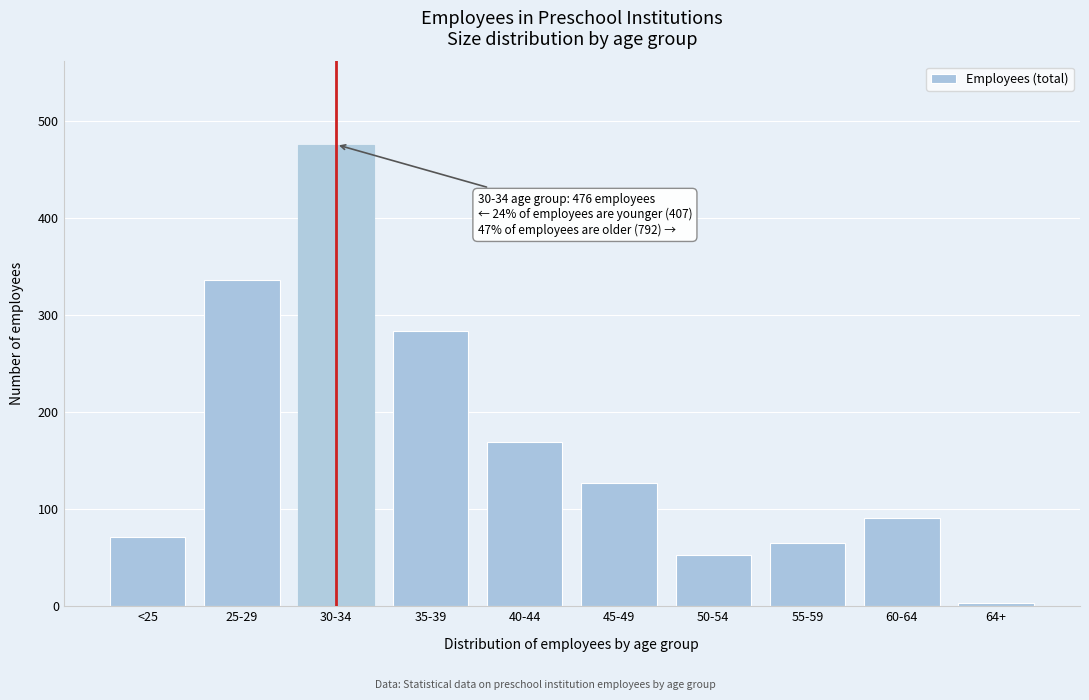

Reading left to right, extract all data points from this chart.

<25=71	25-29=336	30-34=476	35-39=284	40-44=169	45-49=127	50-54=53	55-59=65	60-64=91	64+=3